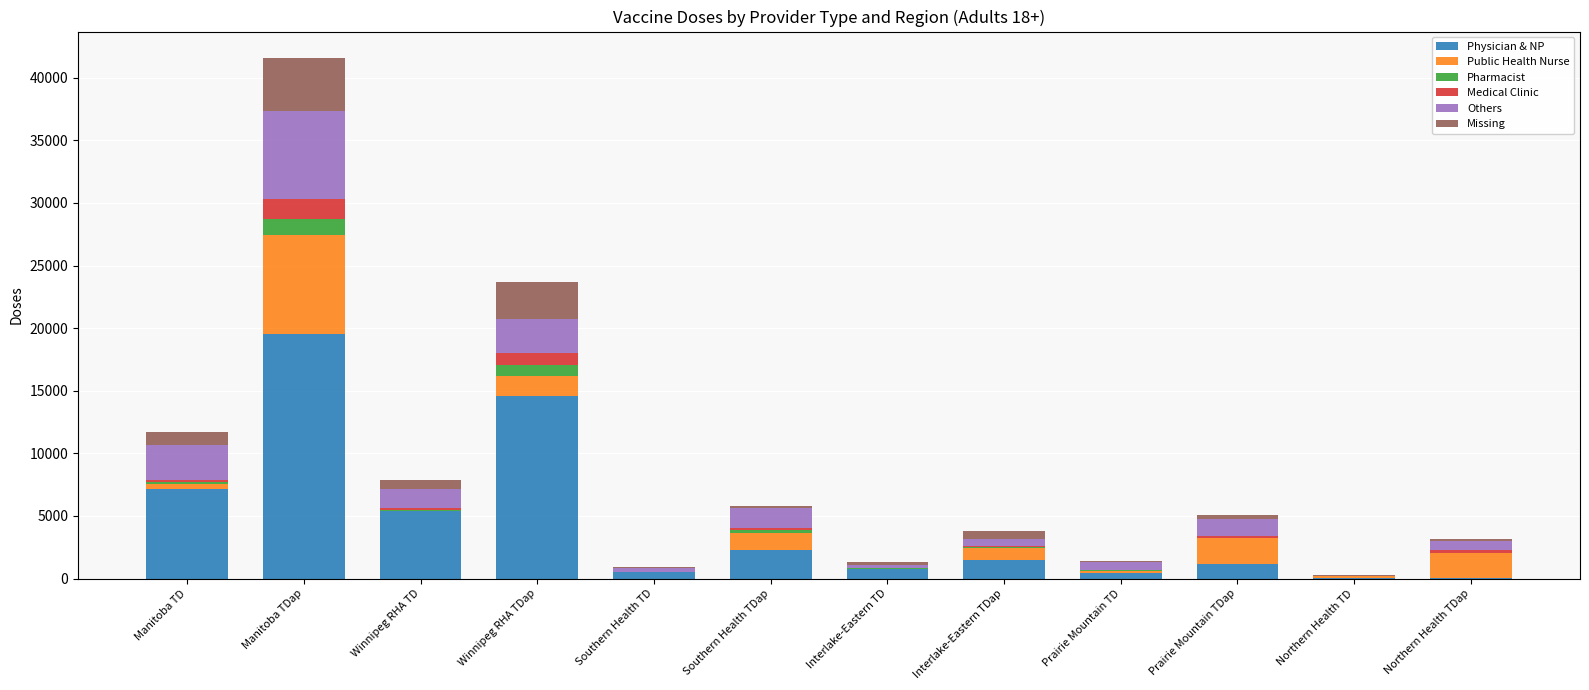

At which category is the sum across all series the highest?

Manitoba TDap